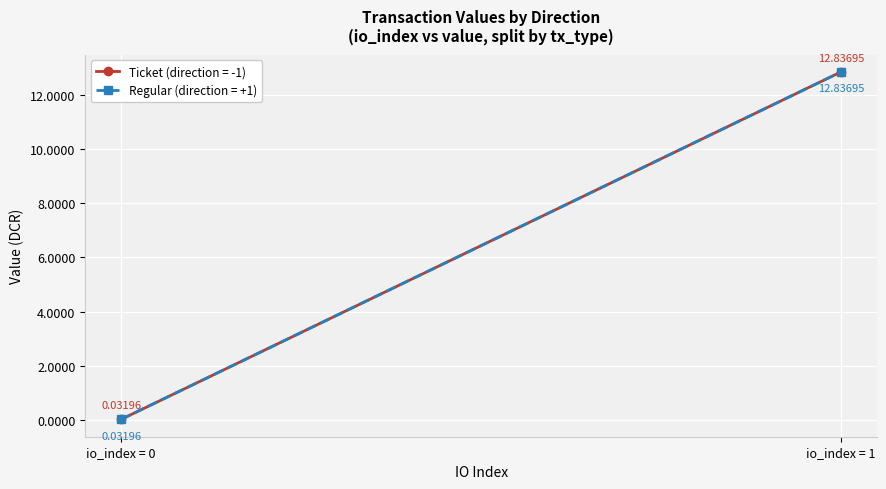

What is the sum of all value values?

25.7